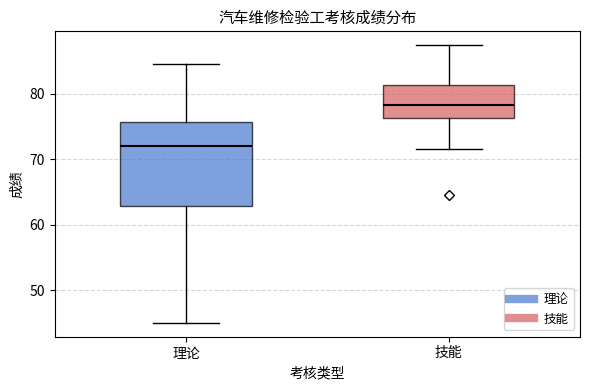

Reading left to right, read every box against the y-axis: the position of its median line, the range the box covers, and the ends of its whiskers. The values are not printed on the chart, so give them approximately, as read against the axis.

理论: median 72, box 63 to 76, whiskers 45 to 85
技能: median 78, box 76 to 81, whiskers 72 to 87